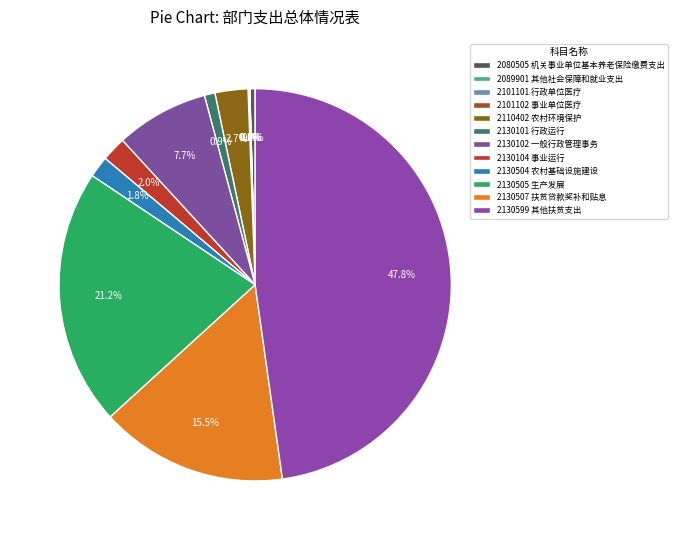

Which slice is the largest?

2130599 其他扶贫支出